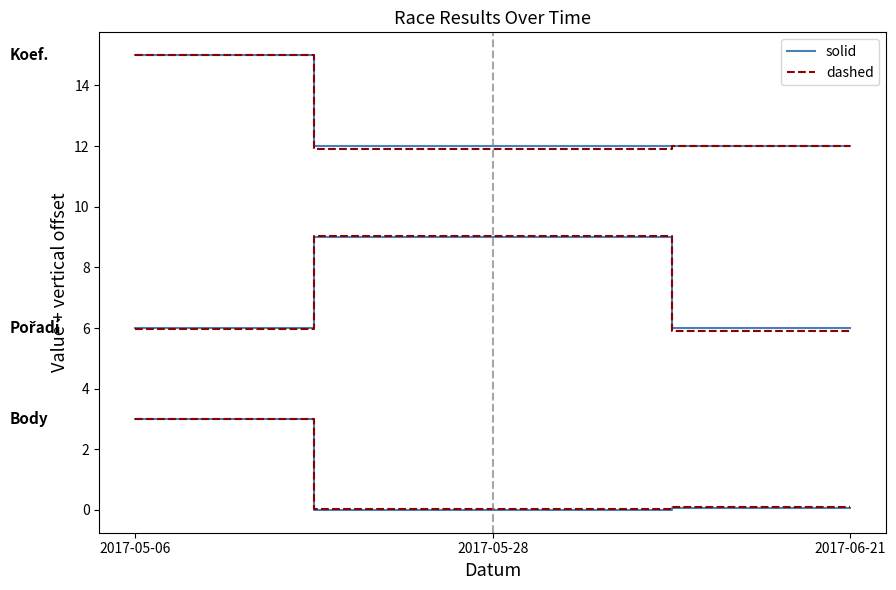

Reading left to right, extract all data points from this chart.

Body (solid): 3.0	0.0	0.1
Body (dashed): 3.0	0.0	0.1
Pořadí (solid): 6.0	9.0	6.0
Pořadí (dashed): 6.0	9.0	5.9
Koef. (solid): 15.0	12.0	12.0
Koef. (dashed): 15.0	11.9	12.0